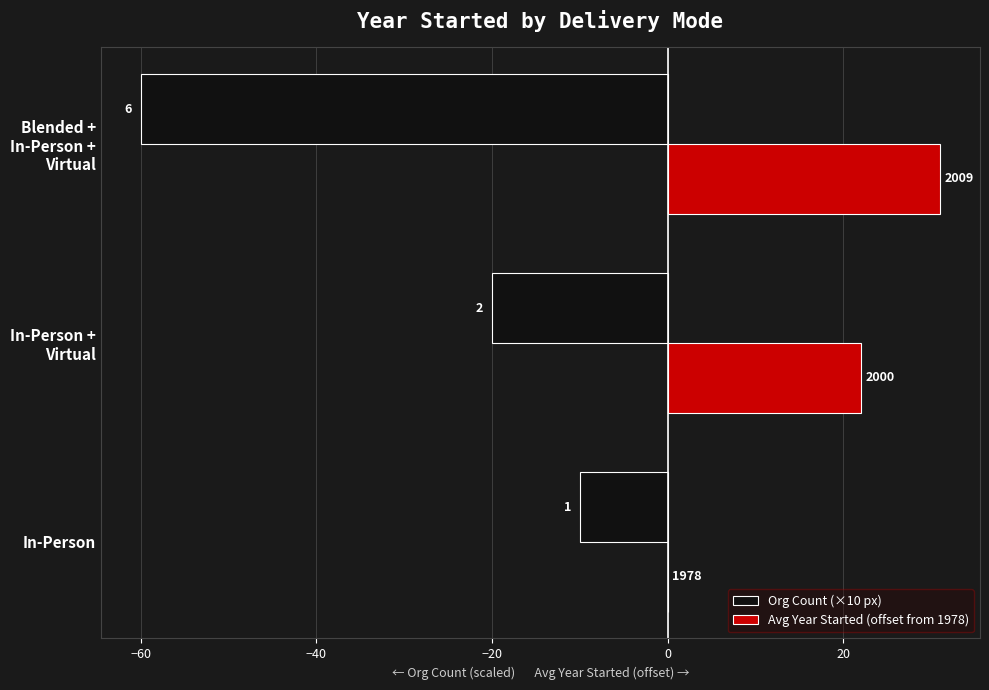

What is the average value of the Org Count (×10 px) series?

-30